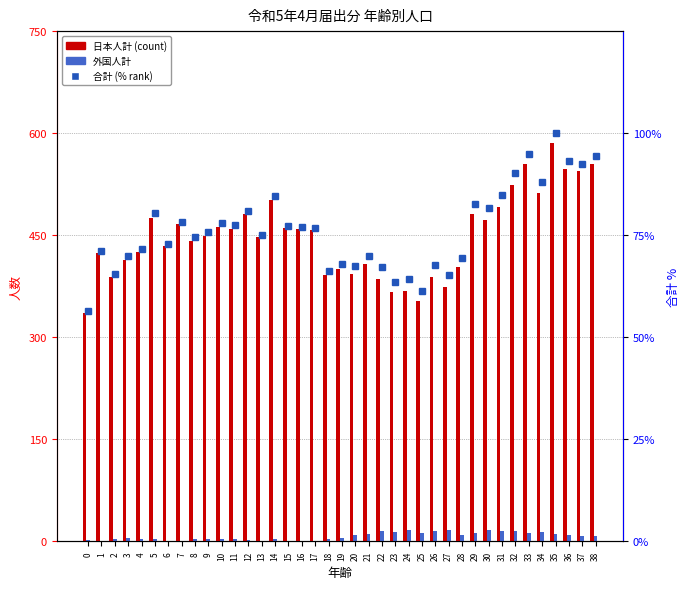

The value of 日本人計 at 23 is 98.4. True or false?

False